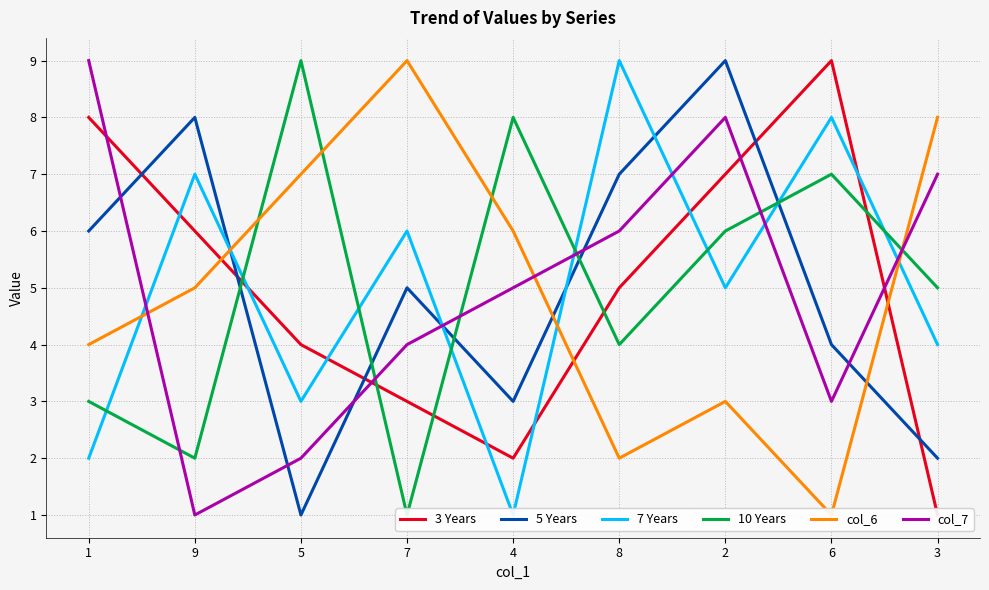

What is the average value of the 5 Years series?

5